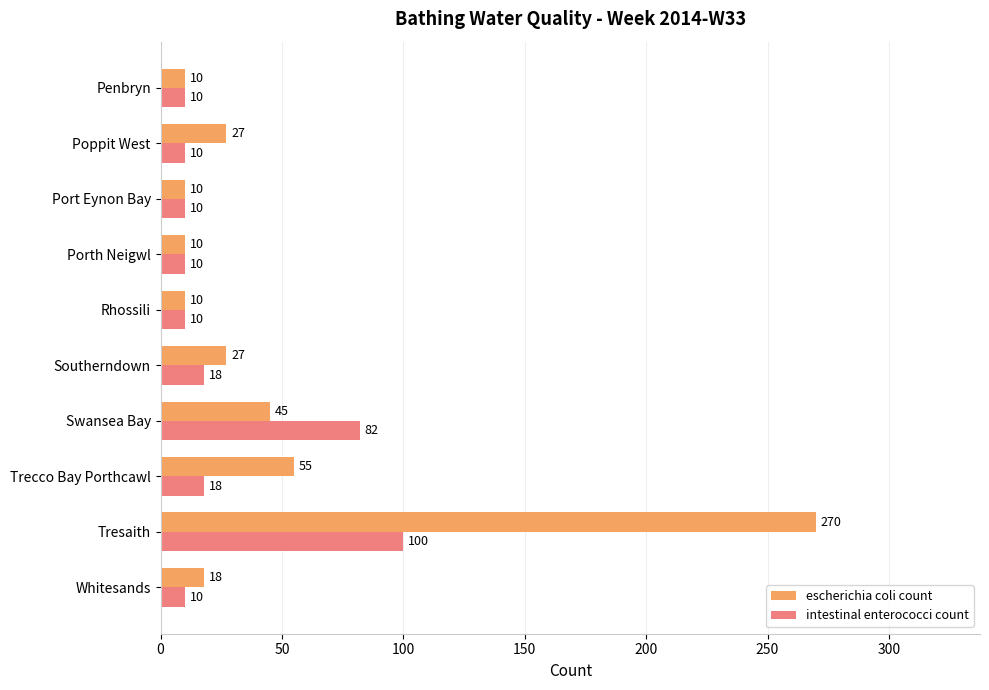

What is the difference between the maximum and minimum values in the escherichia coli count series?

260